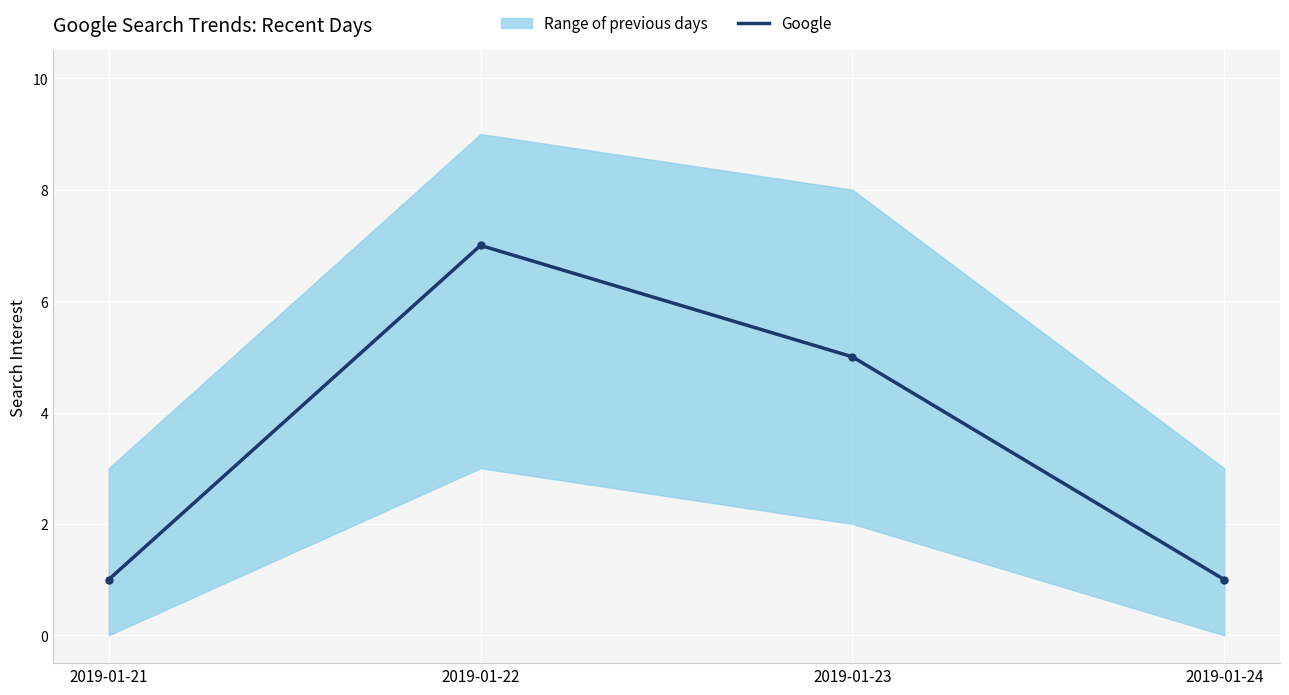

List the labels in order of value, smallest first.

2019-01-21, 2019-01-24, 2019-01-23, 2019-01-22